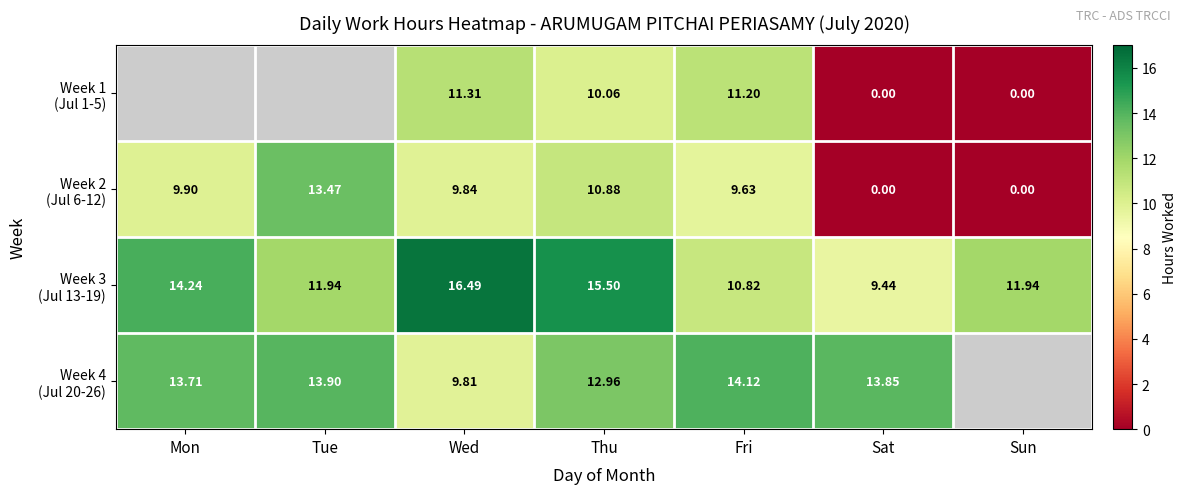

At which label is Week 3 (Jul 13-19) closest to 12?

Tue